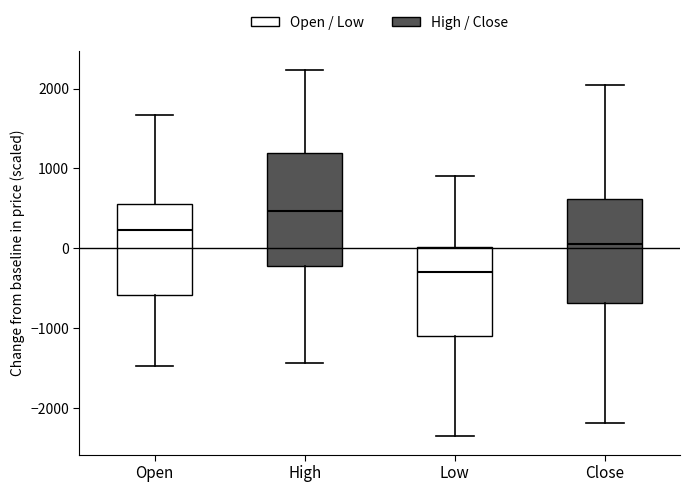

Which box's median line is the highest?

High